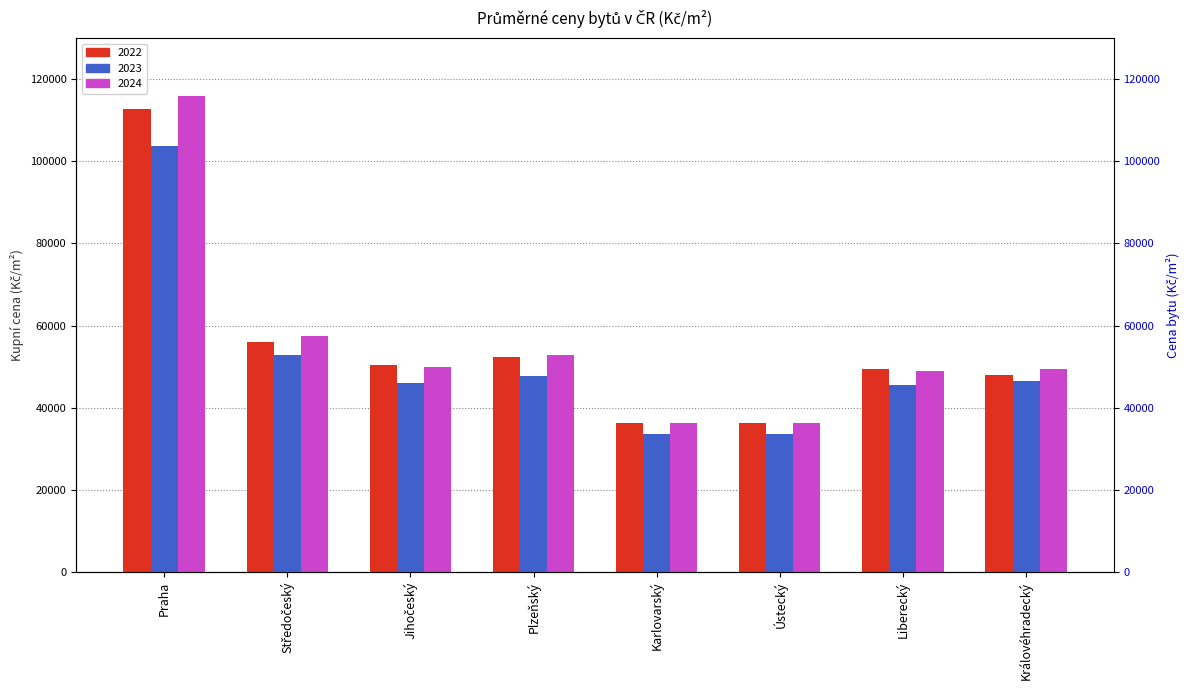

What is the difference between the 2024 values at Středočeský and Liberecký?

8520